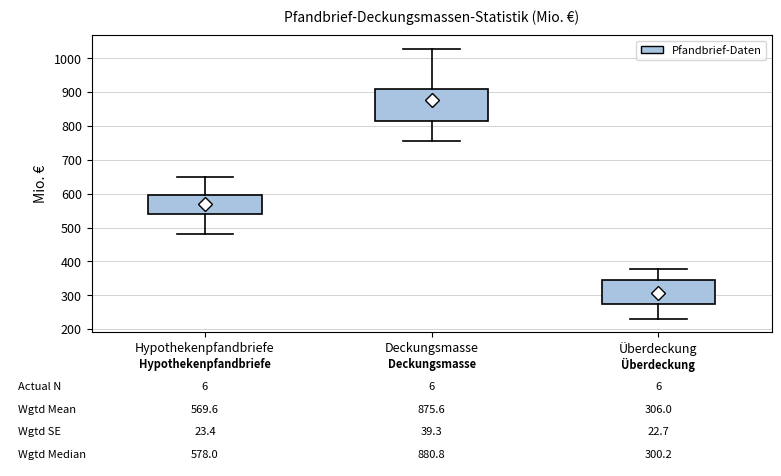

Which box has the lowest median line?

Überdeckung